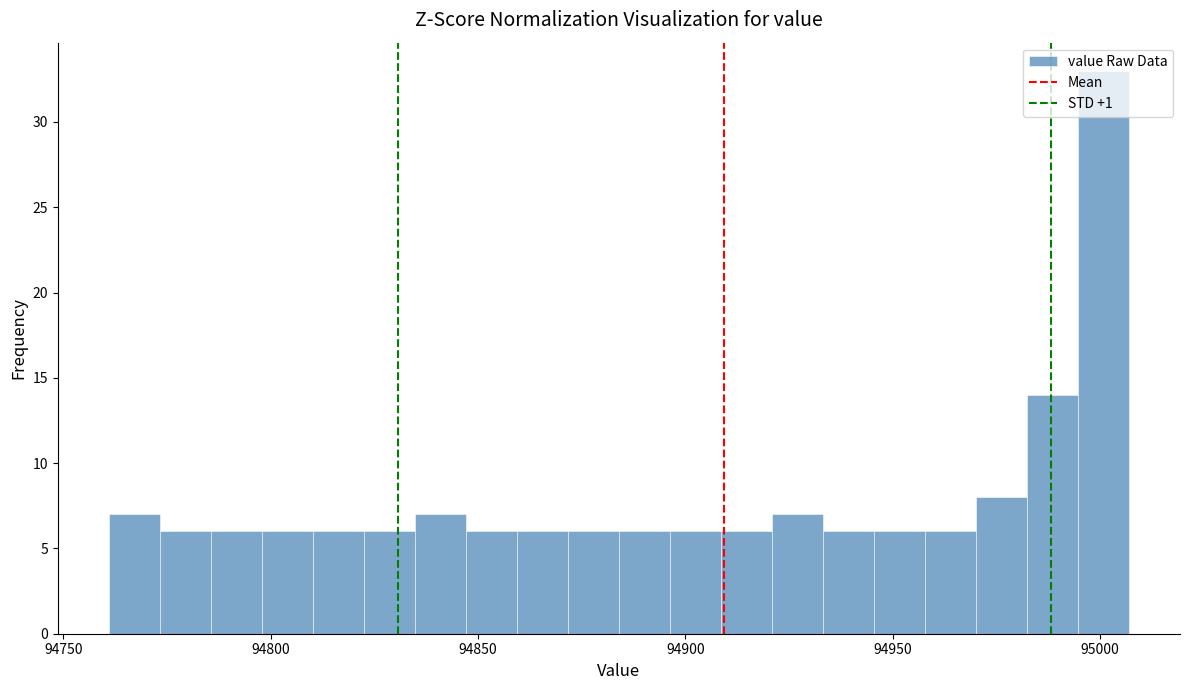

Around what value on the x-axis is the tallest bar? Give the approximate position of its centre, as read against the axis.

95000